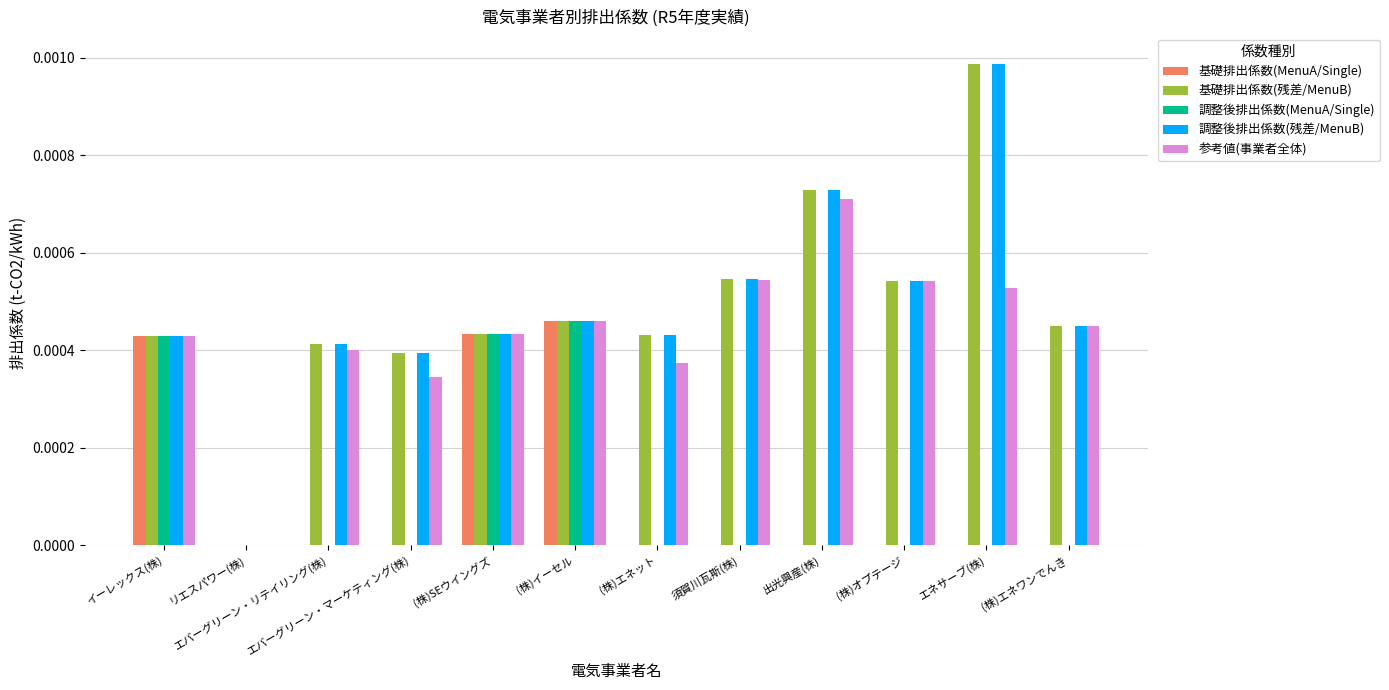

Between (株)エネット and (株)オプテージ, which series saw the biggest shift?

参考値(事業者全体)